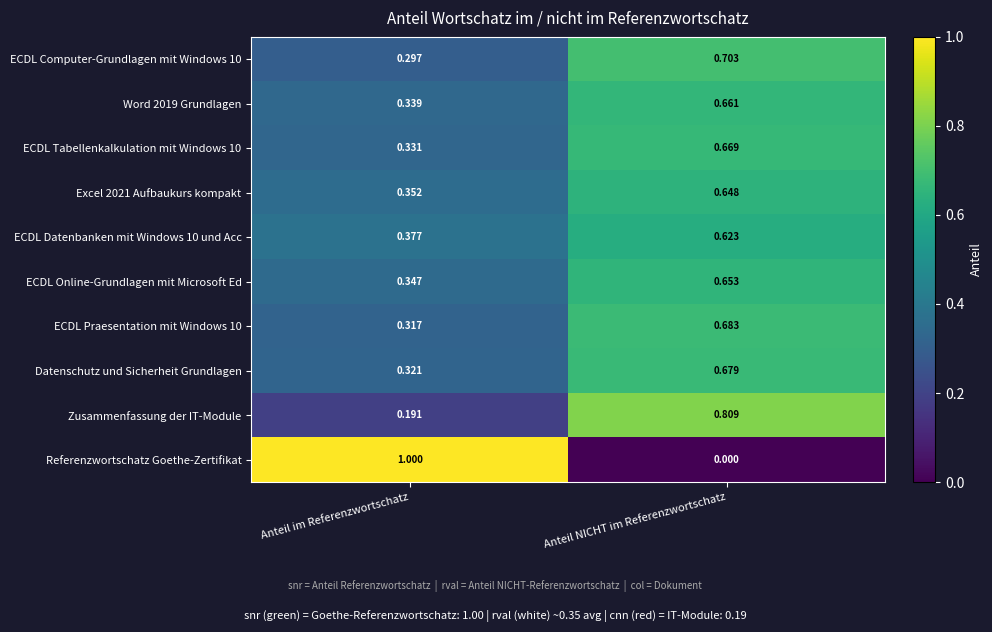

Rank the categories by ECDL Datenbanken mit Windows 10 und Acc value from lowest to highest.

Anteil im Referenzwortschatz, Anteil NICHT im Referenzwortschatz